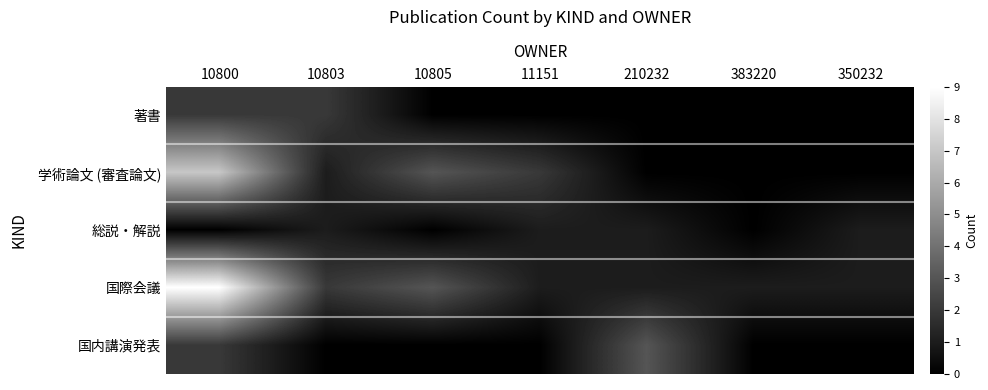

What is the total value across all series at 11151?

4